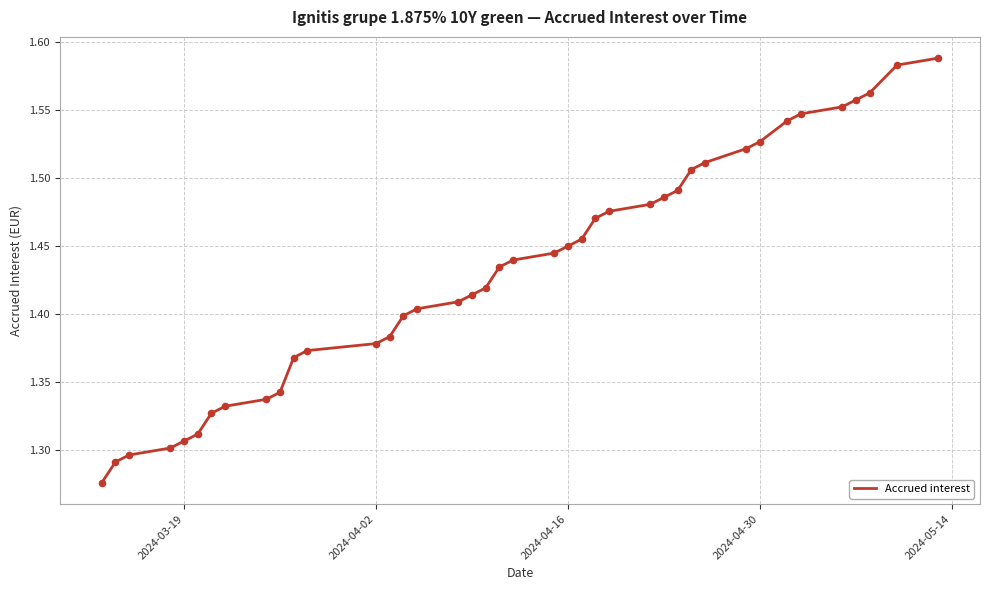

What is the difference between the maximum and minimum values?

0.3